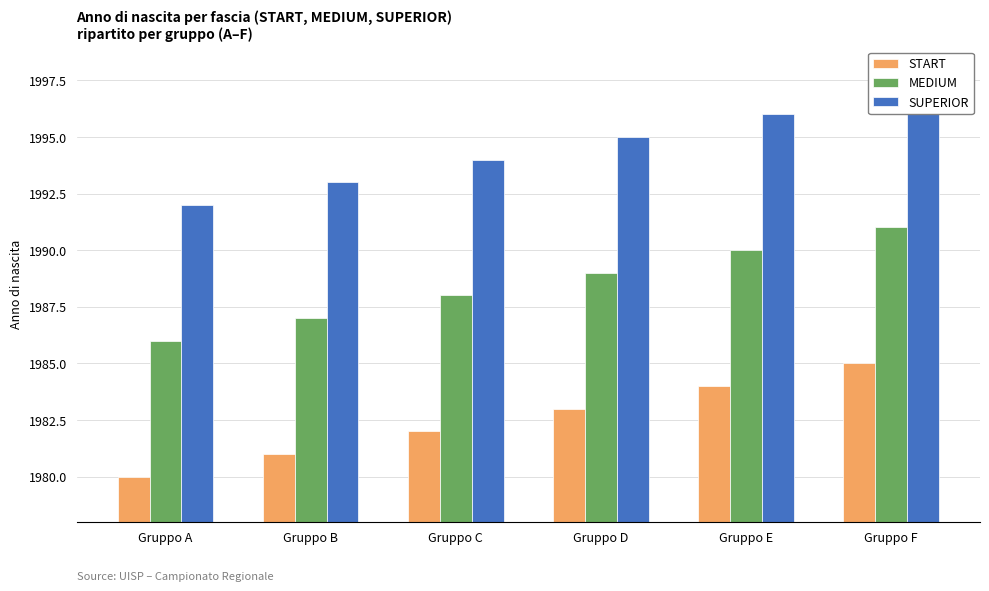

Which series has the widest spread of values?

START